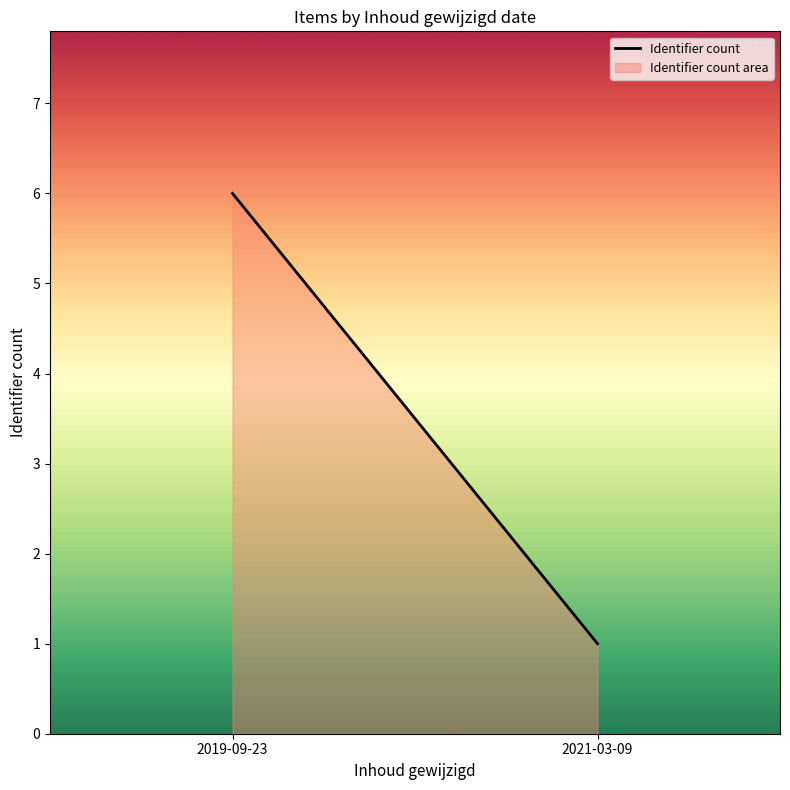

Rank the categories by value from lowest to highest.

2021-03-09, 2019-09-23